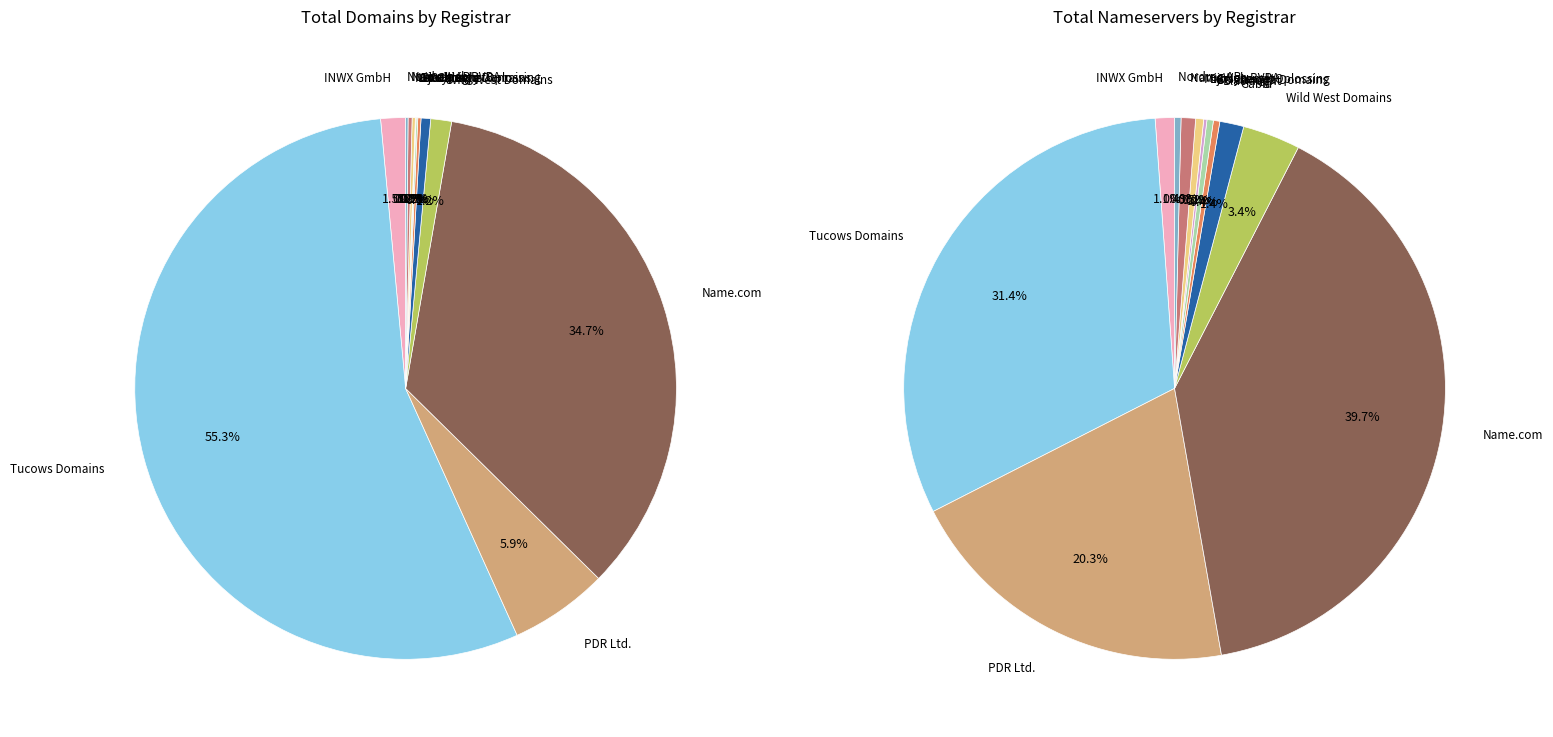

Is the sum of NameWeb BVBA and Name.com greater than half?

No